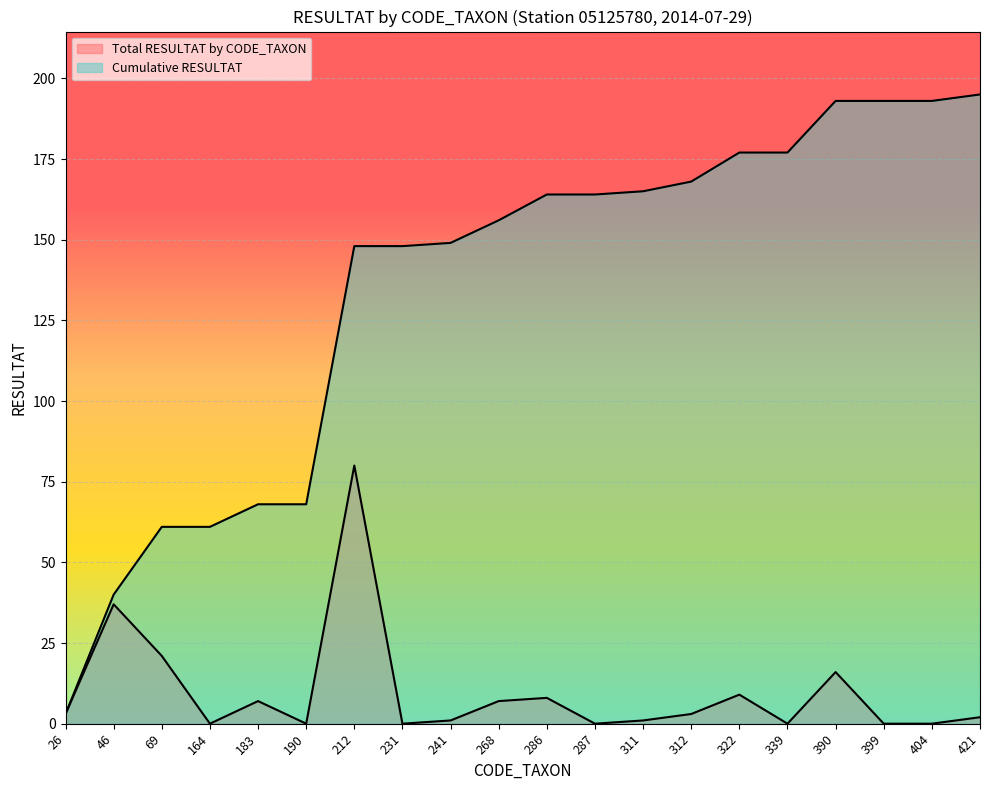

At which category is the sum across all series the highest?

212